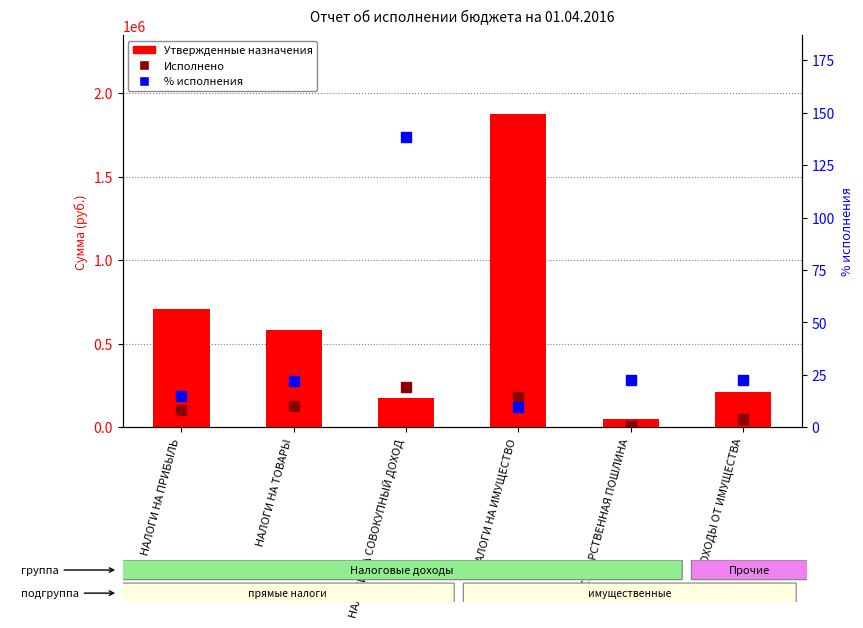

Which series has the largest range (max minus min)?

Утвержденные назначения